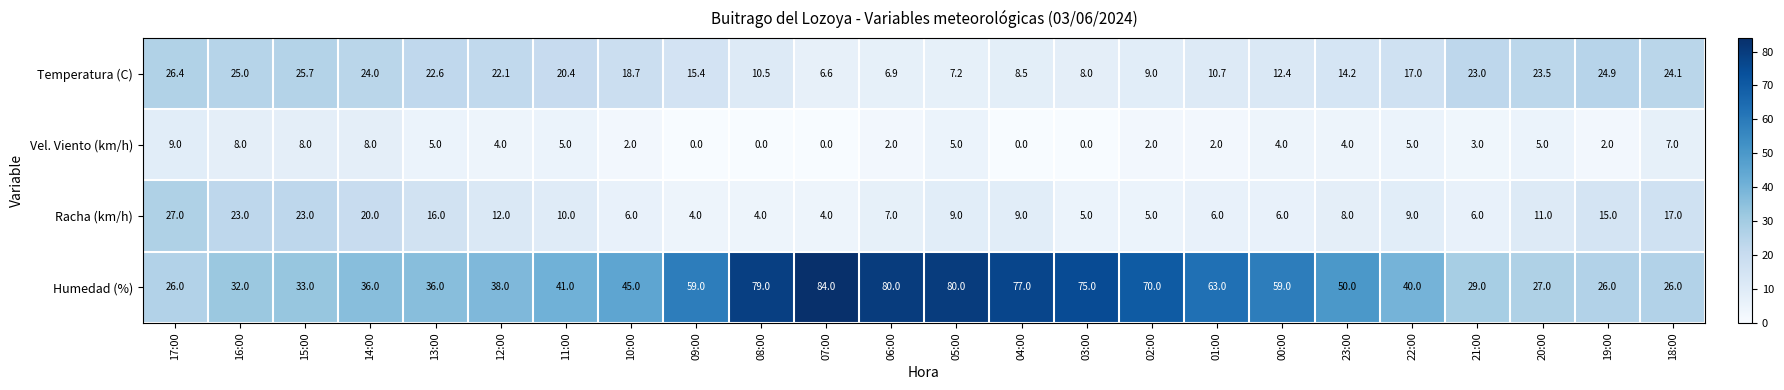

At which category does the chart reach its peak across all series?

07:00